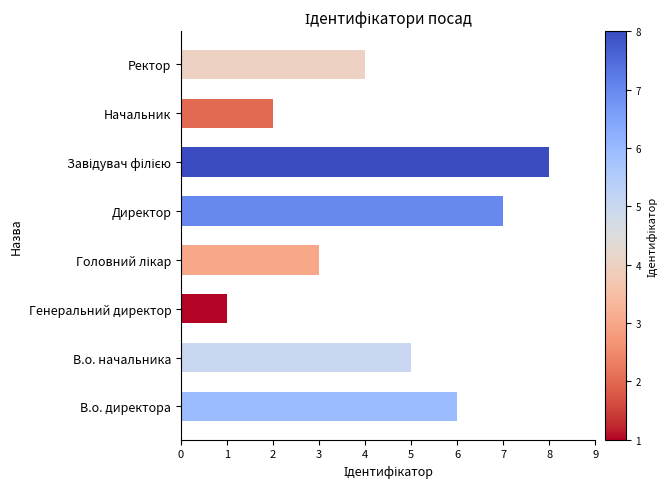

Between Ректор and Начальник, which is larger?

Ректор